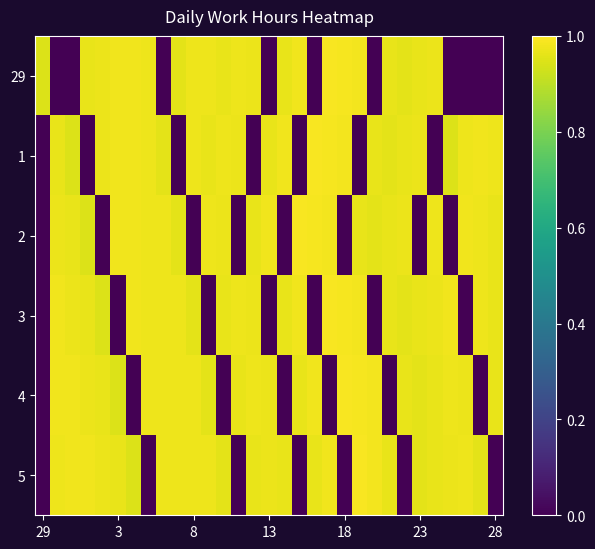

At how many categories does at least one series exceed 0?

31